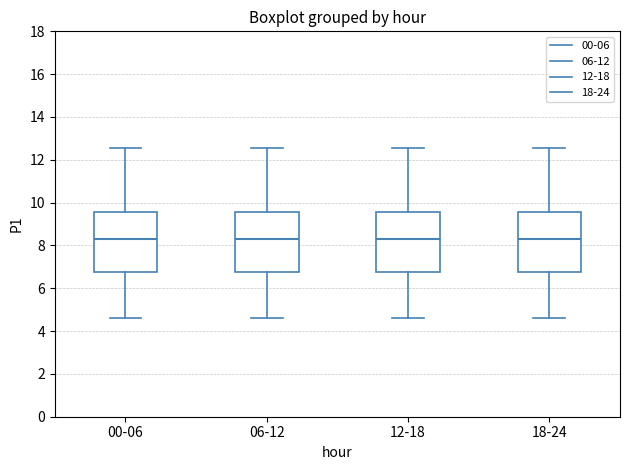

Reading left to right, transcribe this box plot: for each box, give where its median line is, the range the box spans, and where its two whiskers end, as read against the y-axis. The values are not printed on the chart, so give them approximately, as read against the axis.

00-06: median 8.4, box 6.8 to 9.6, whiskers 4.6 to 12.6
06-12: median 8.4, box 6.8 to 9.6, whiskers 4.6 to 12.6
12-18: median 8.4, box 6.8 to 9.6, whiskers 4.6 to 12.6
18-24: median 8.4, box 6.8 to 9.6, whiskers 4.6 to 12.6